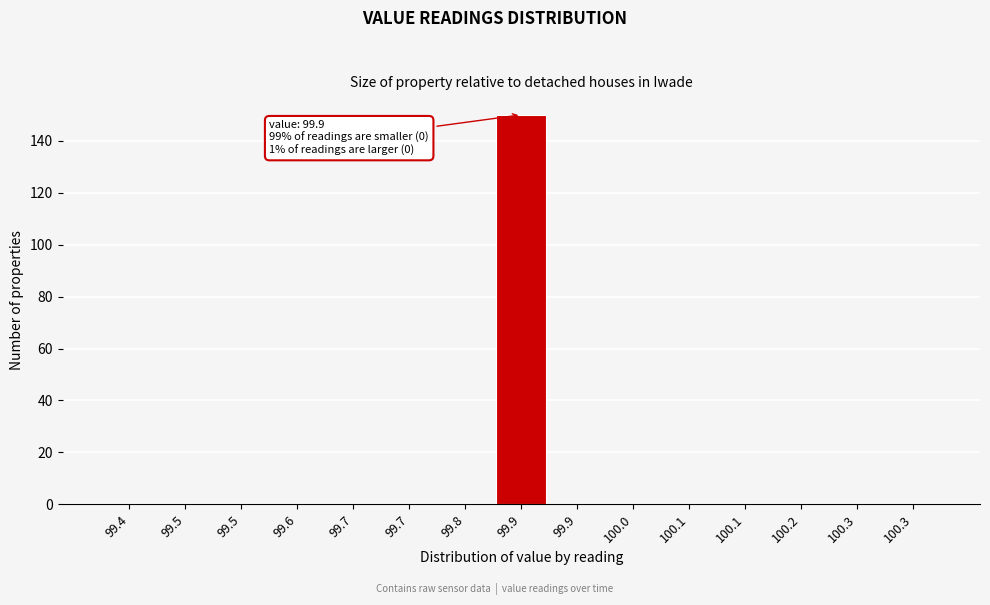

Count the number of data series in this chart.

1